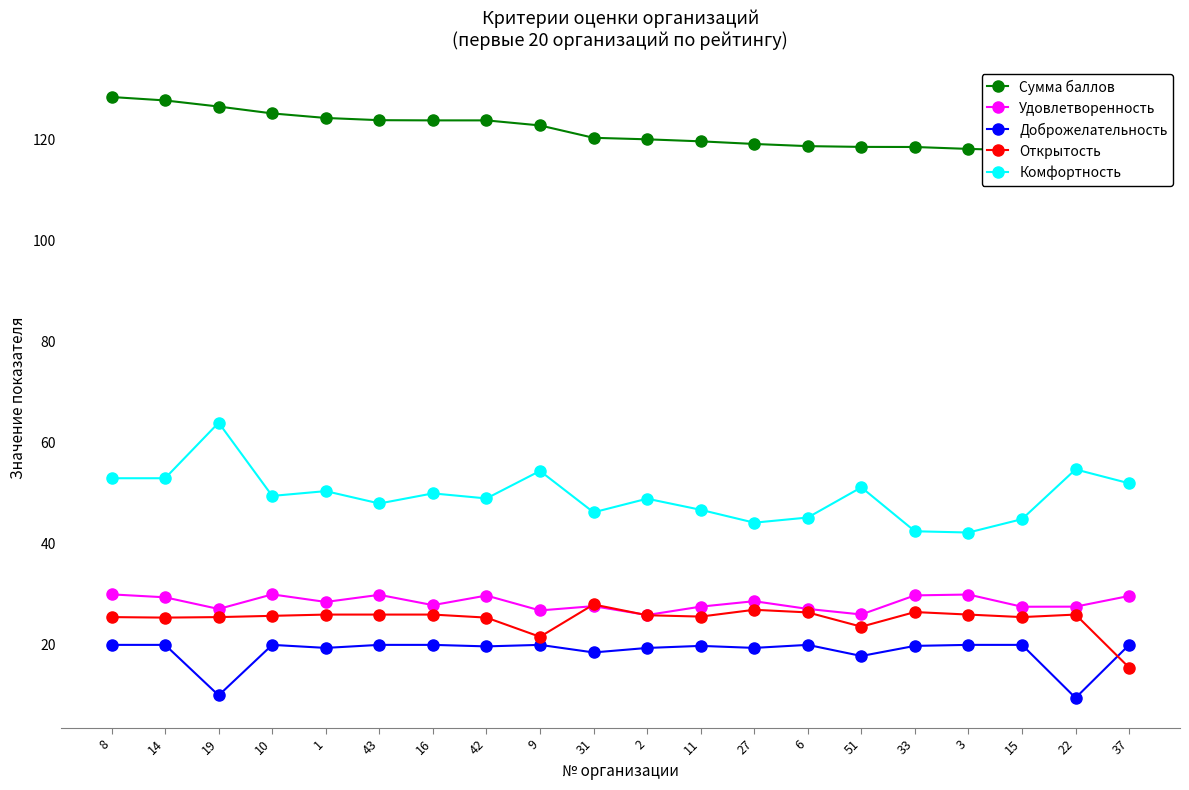

True or false: Доброжелательность and Комфортность intersect in this chart.

False